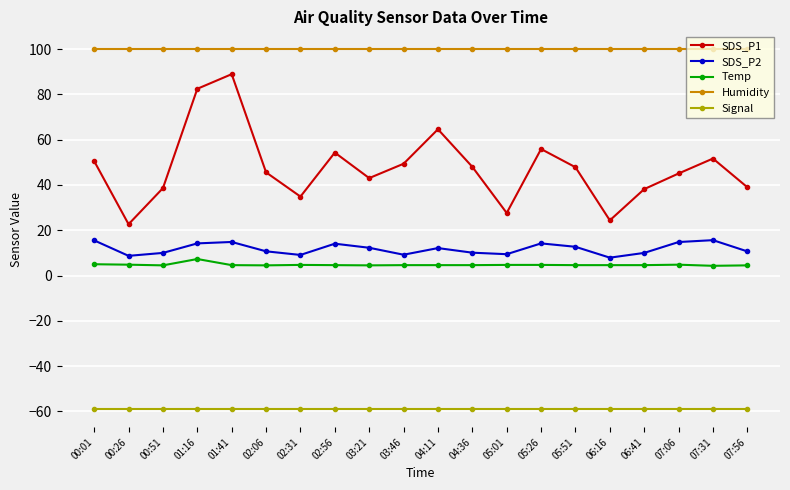

What is the spread (max minus min) of values at 03:46?

158.9